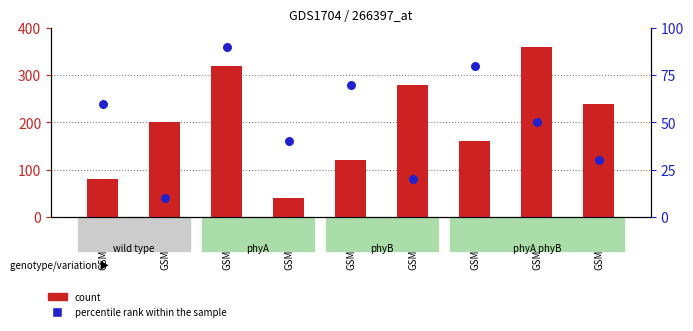

What is the total value across all series at GSM6807?

410